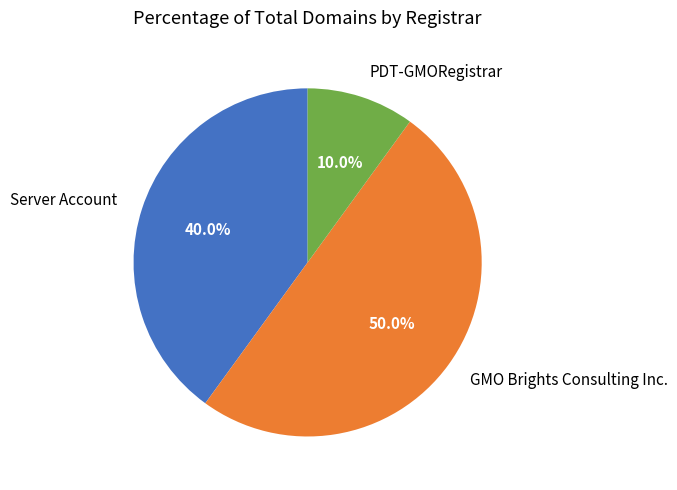

Rank the categories by value from lowest to highest.

PDT-GMORegistrar, Server Account, GMO Brights Consulting Inc.